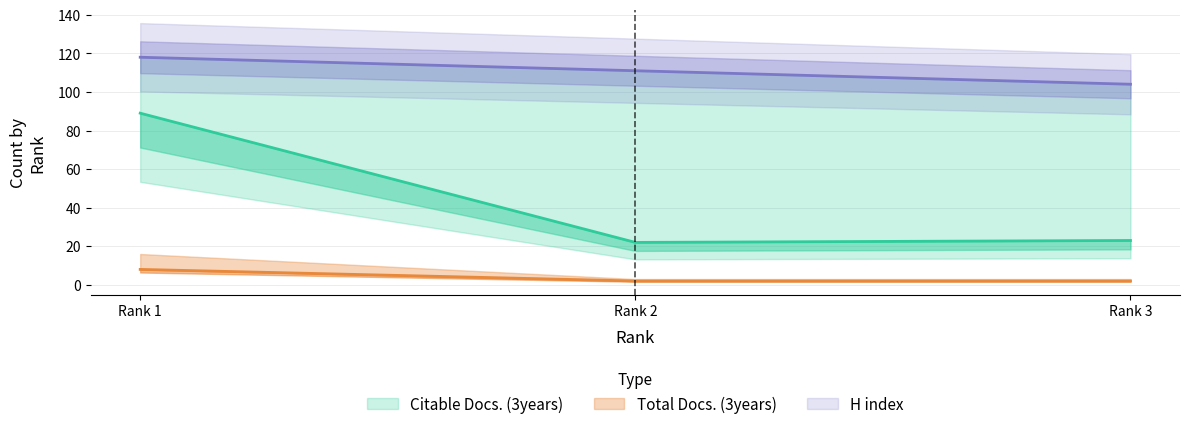

At how many categories does at least one series exceed 93?

3